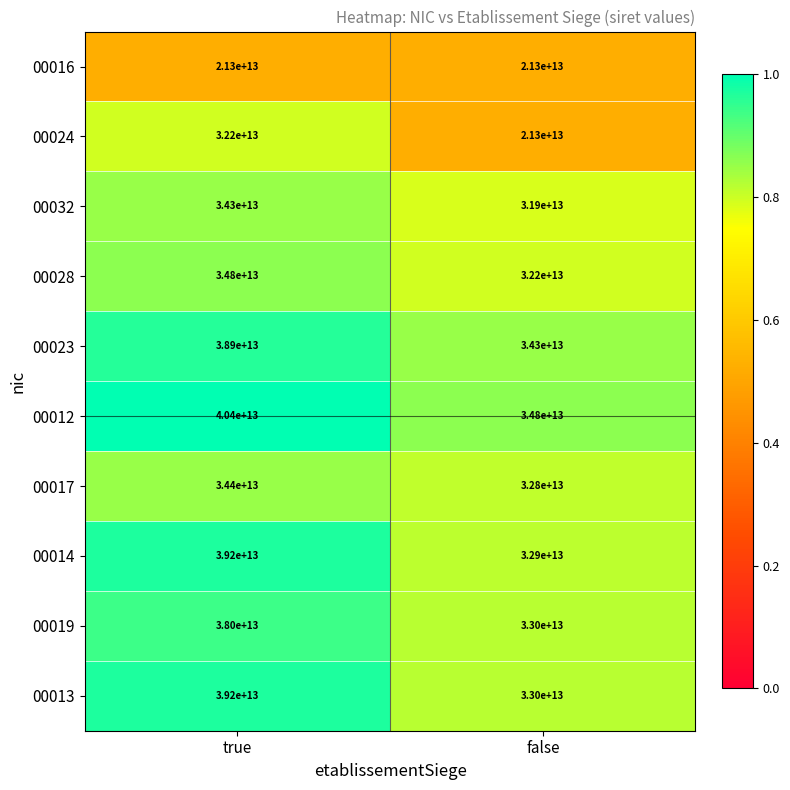

Which series has the largest range (max minus min)?

00024